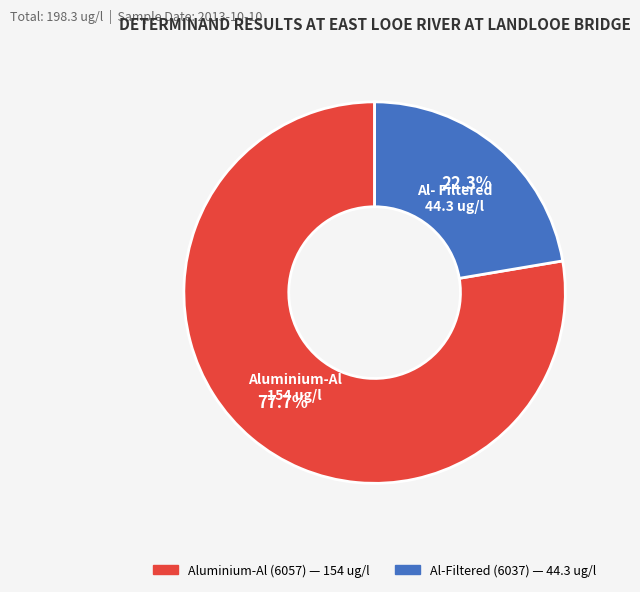

Does Al-Filtered (6037) — 44.3 ug/l account for over 50% of the chart?

No